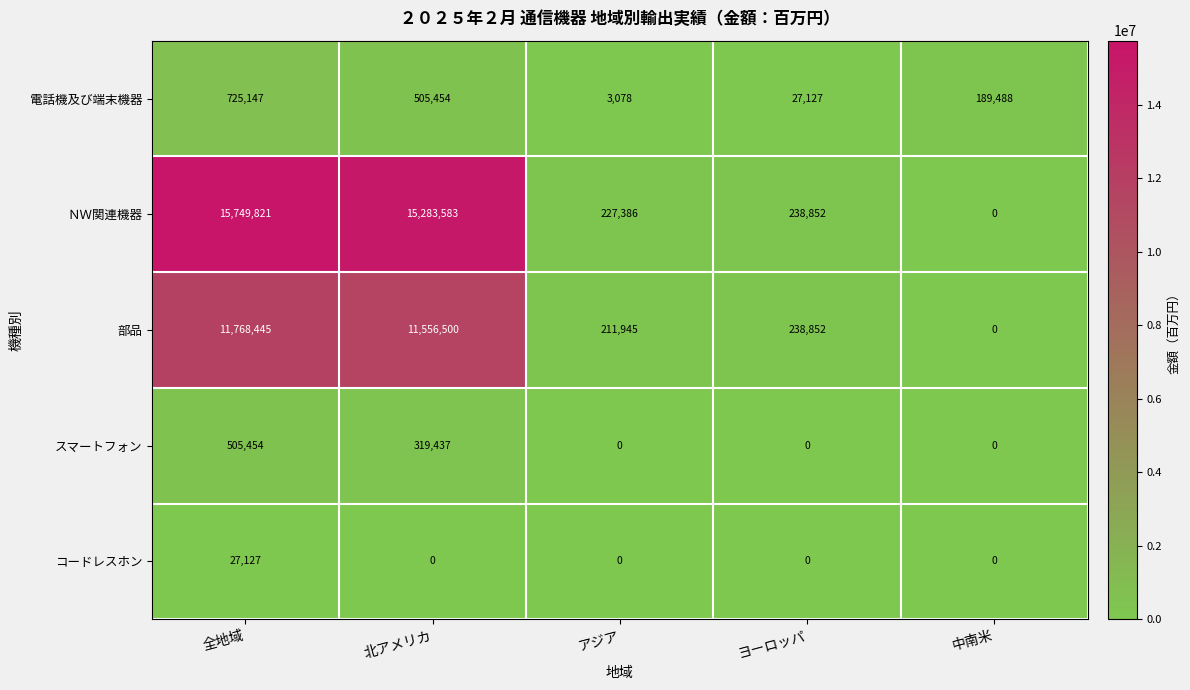

Read the 電話機及び端末機器 value at 北アメリカ.

505454